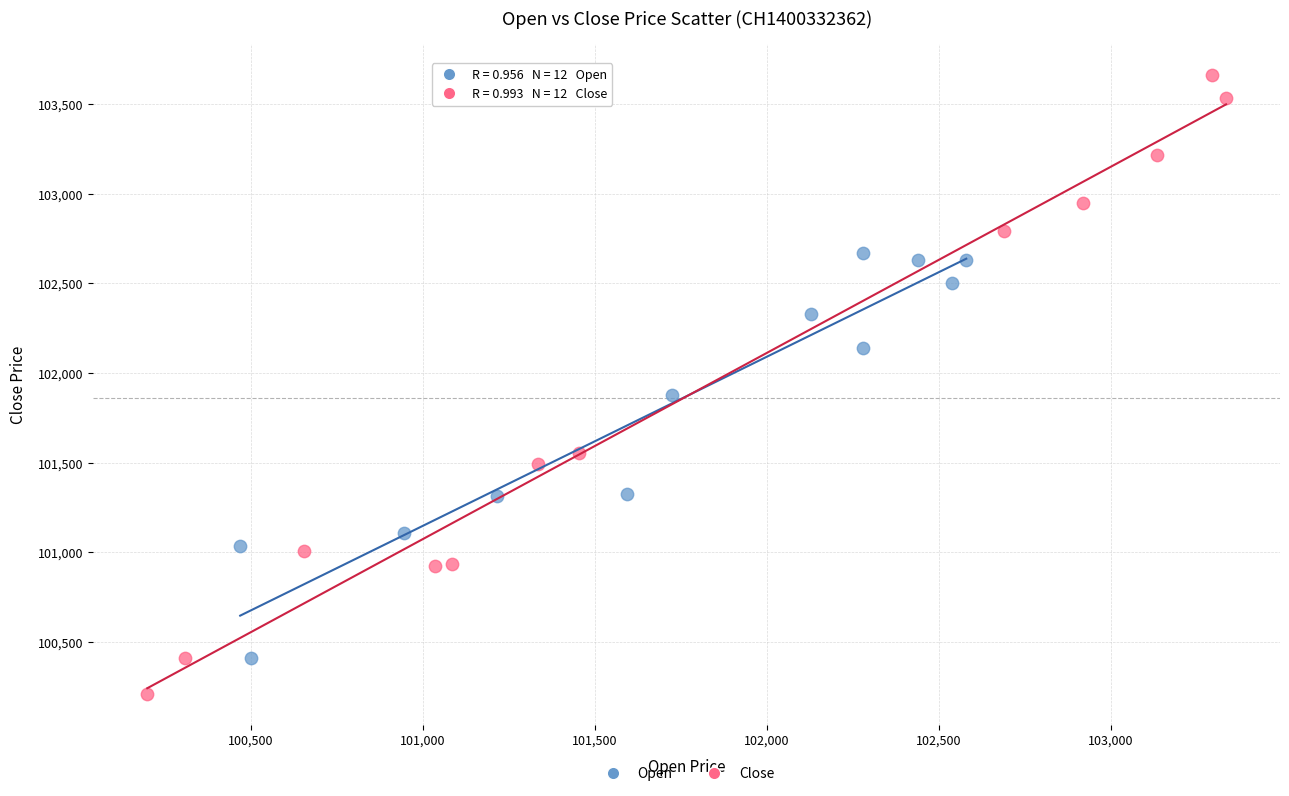

Which series contains the lowest Y value?

Close